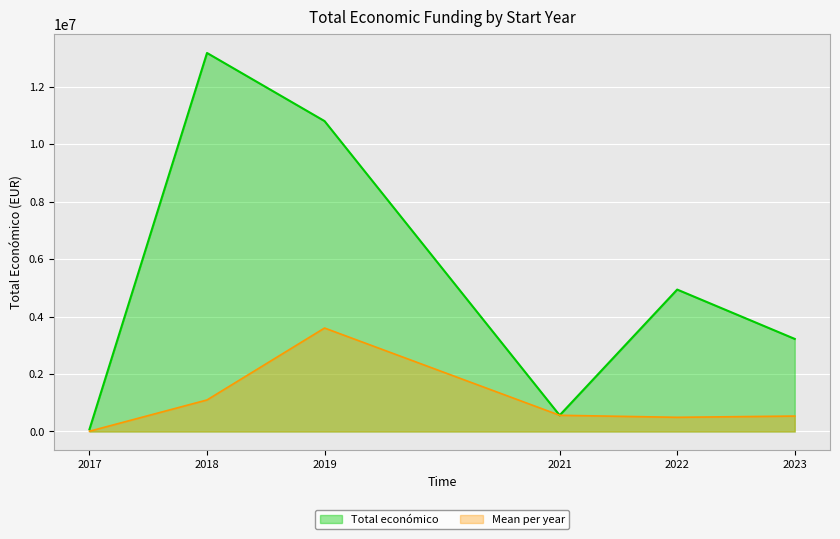

The value of Mean per year at 2019 is 3604313.0. True or false?

True